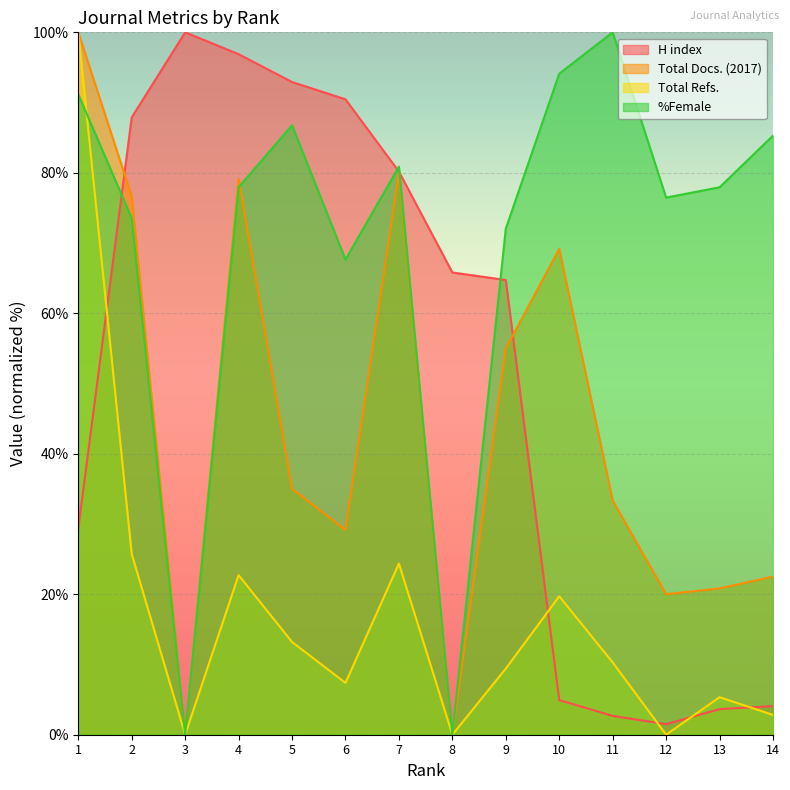

Rank the categories by H index value from highest to lowest.

3, 4, 5, 6, 2, 7, 8, 9, 1, 10, 14, 13, 11, 12